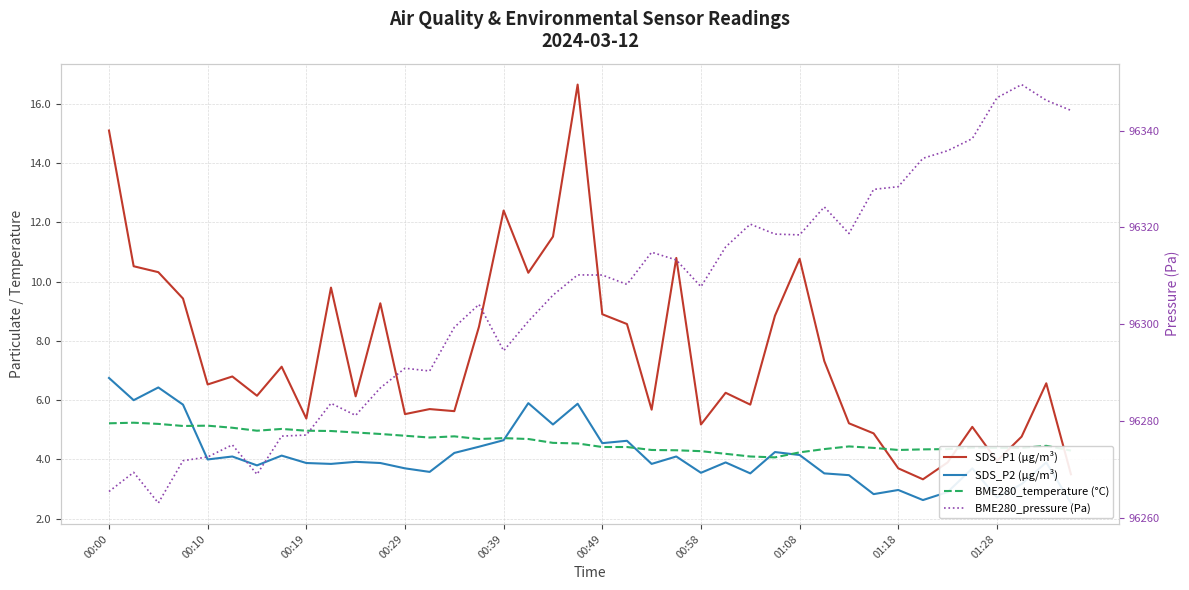

In BME280_pressure (Pa), how many points are higher than both neighbors (excluding endpoints)?

10